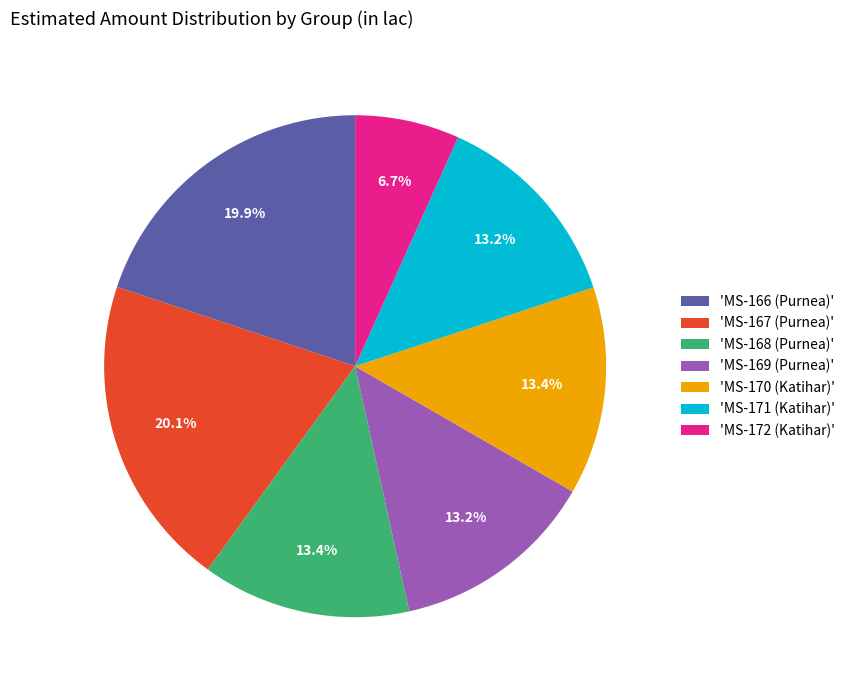

How many slices are in this pie chart?

7